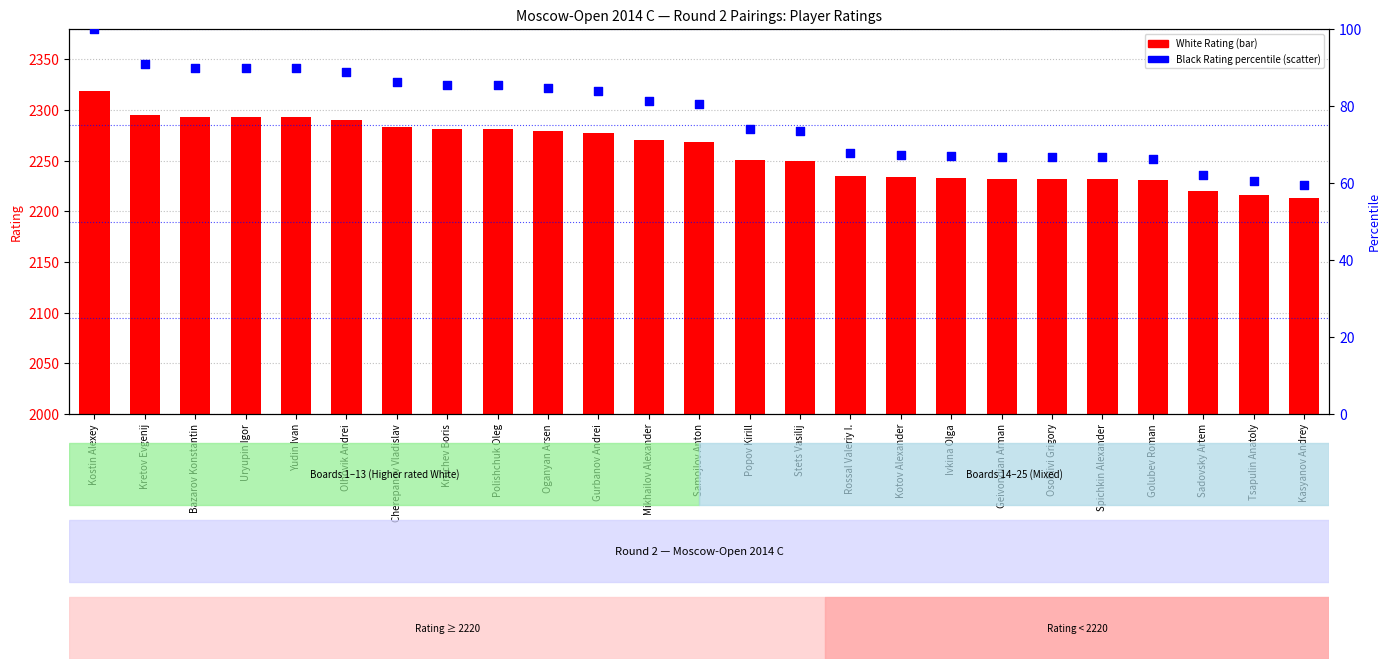

What are all the series names shown in the legend?

White Rating, Black Rating percentile